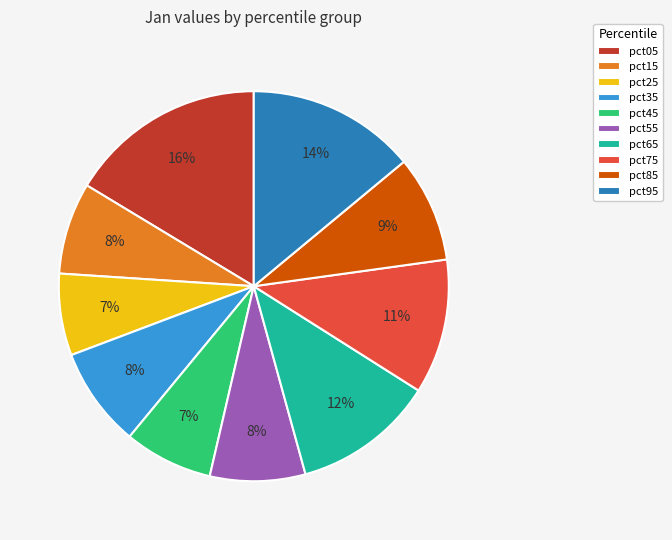

What is the largest slice in the pie chart?

pct05